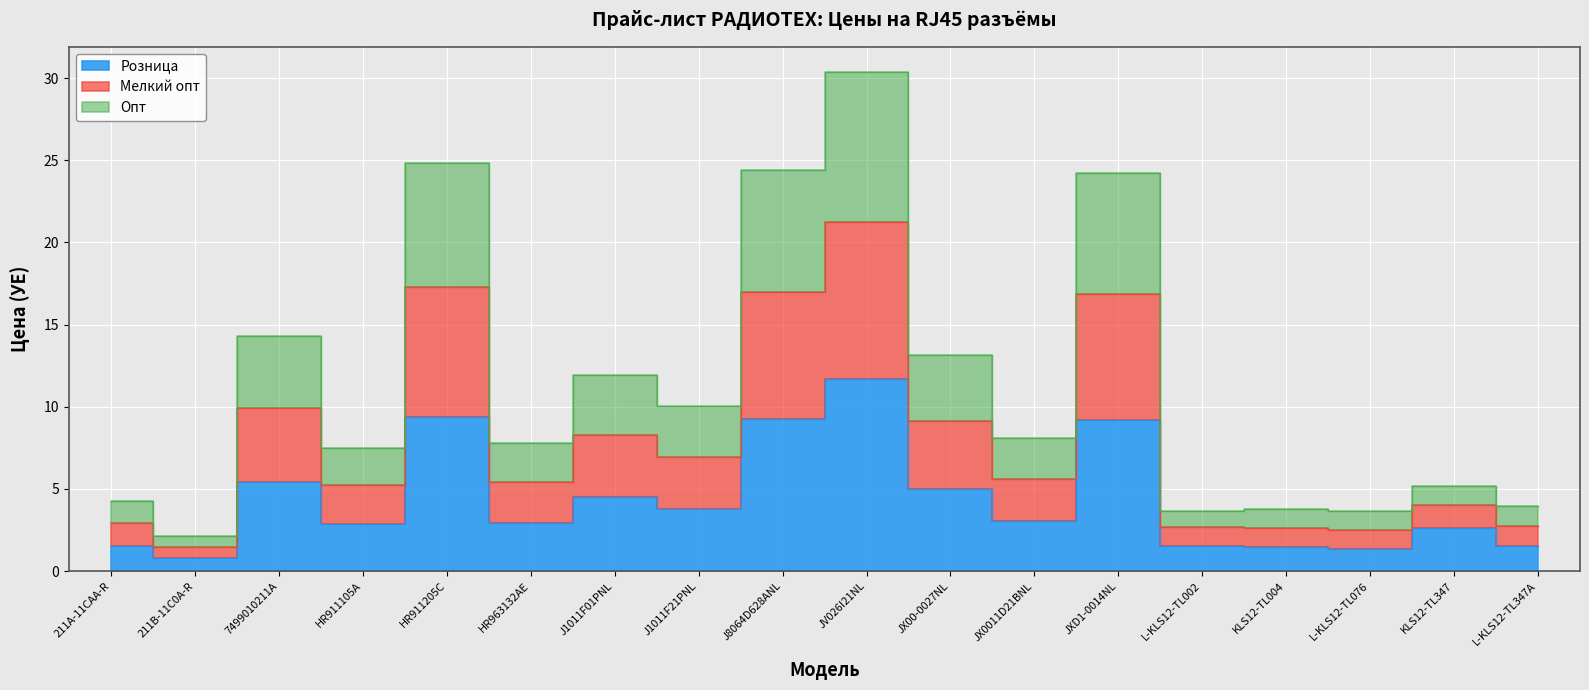

What is the greatest value displayed?

30.4